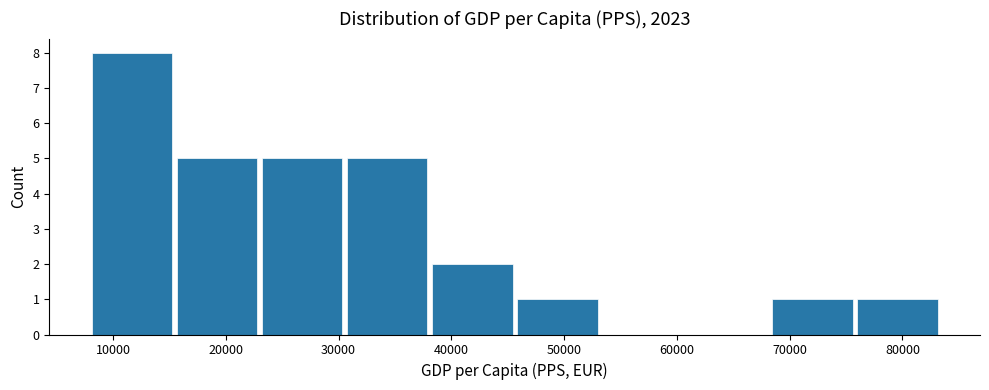

Reading left to right, transcribe this chart: for each bar, give the range it covers on the x-axis and its height. Neither the bar edges nor the heights are printed on the chart, so give them approximately, as read against the axes.

8000 to 15000: 8
15000 to 23000: 5
23000 to 31000: 5
31000 to 38000: 5
38000 to 46000: 2
46000 to 53000: 1
53000 to 61000: 0
61000 to 68000: 0
68000 to 76000: 1
76000 to 83000: 1